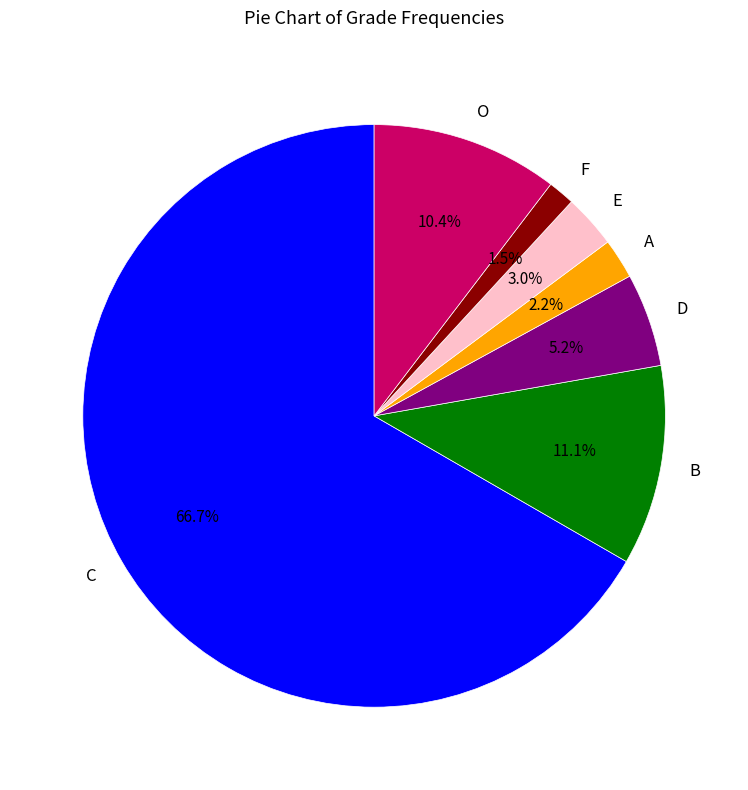

What percentage do D and F together represent?

6.7%